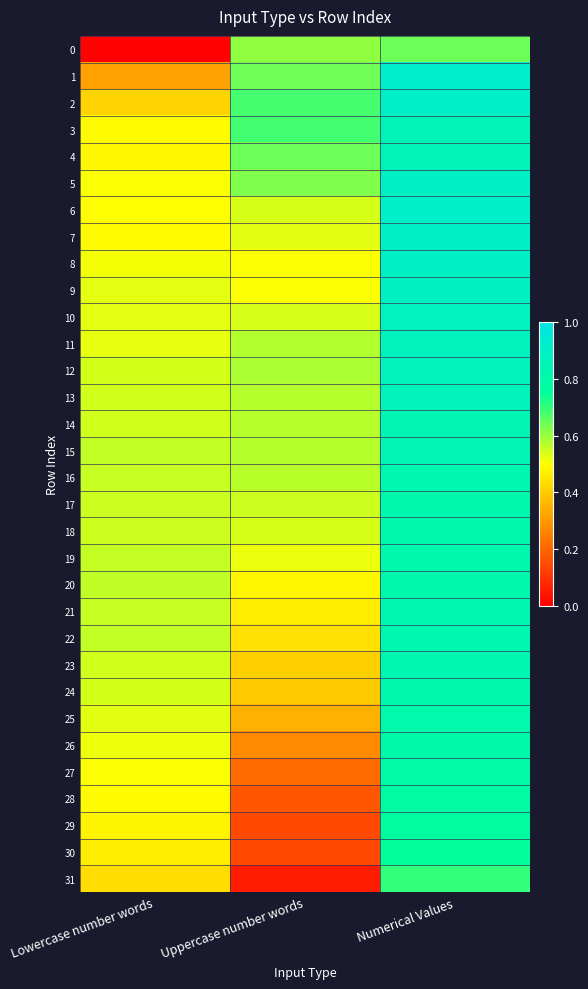

At which category is the sum across all series the highest?

Numerical Values